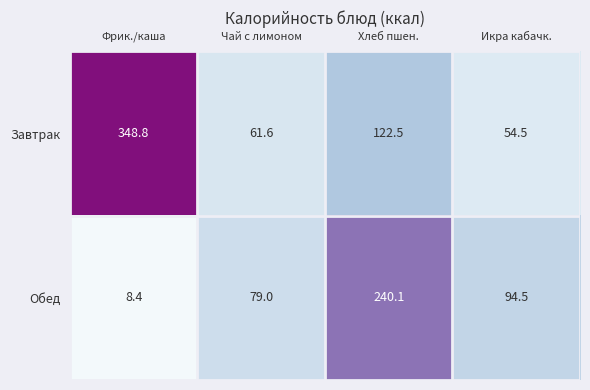

What is the sum of all Обед values?

422.0